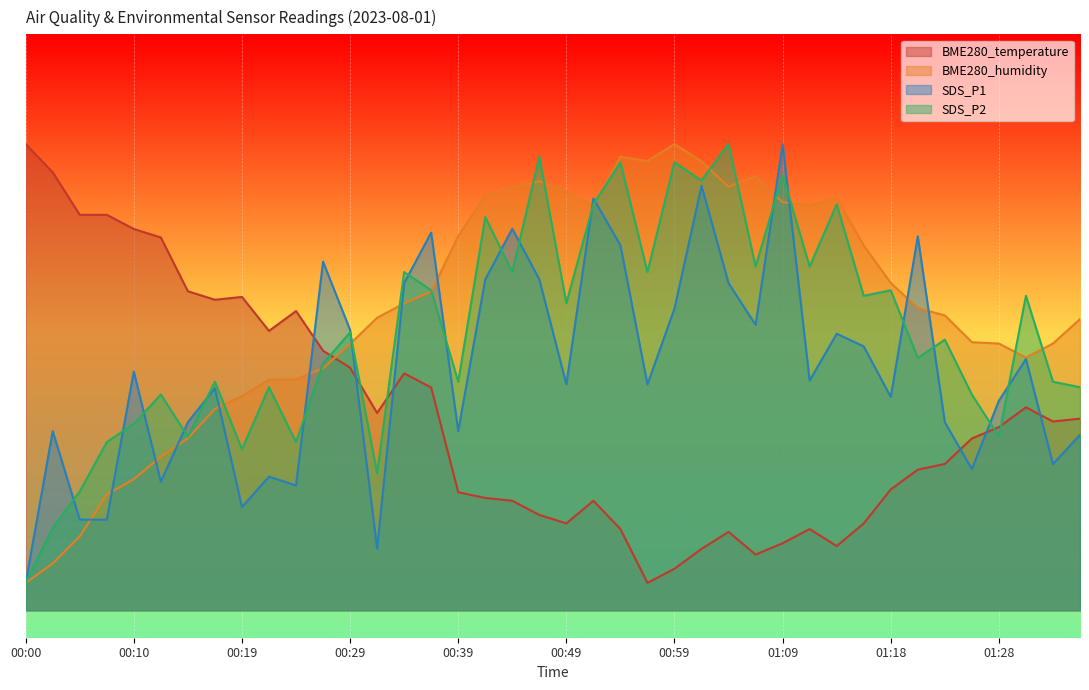

The BME280_humidity series shows 56.0 at 00:34. True or false?

True